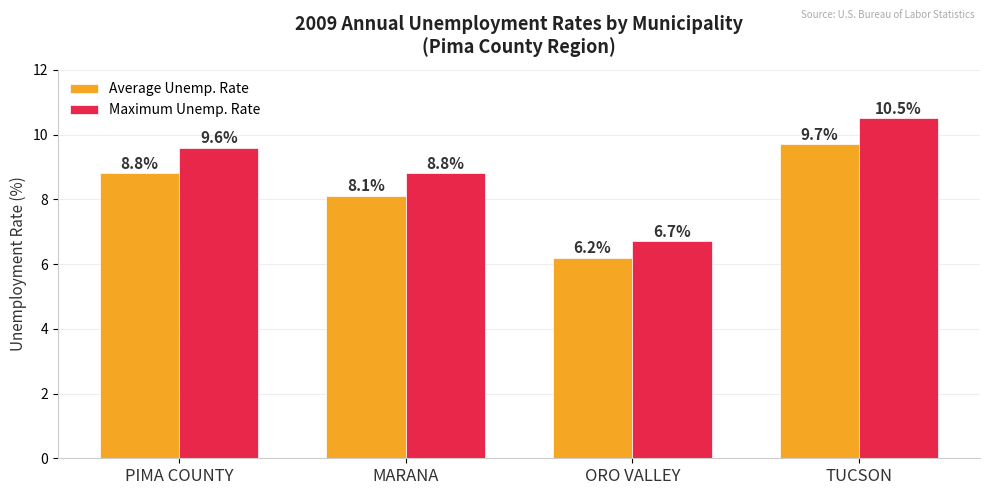

What is the average value of the Average Unemp. Rate series?

8.2